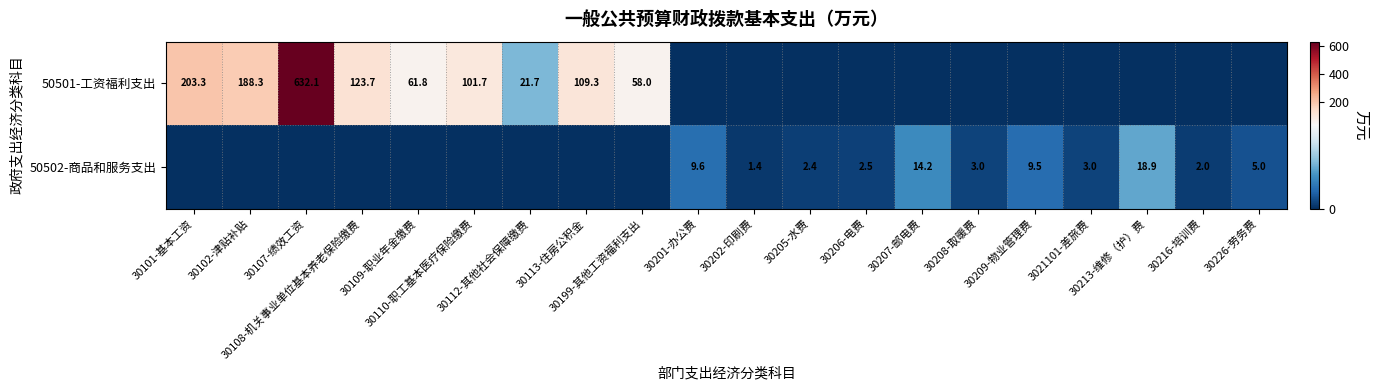

How many data points in 50501-工资福利支出 are above 0?

9